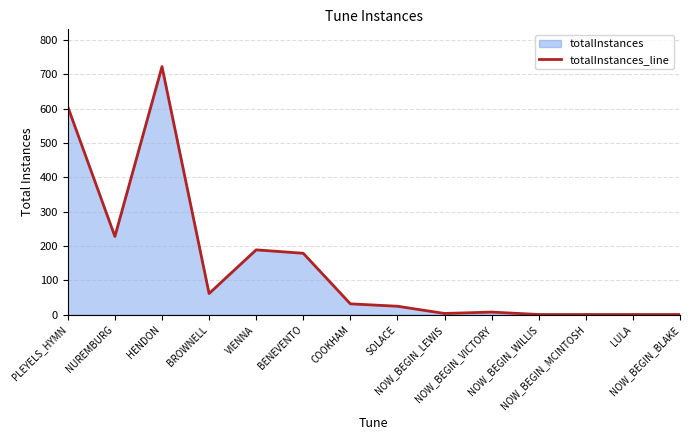

What is the ratio of the value at SOLACE to the value at NUREMBURG?

0.1